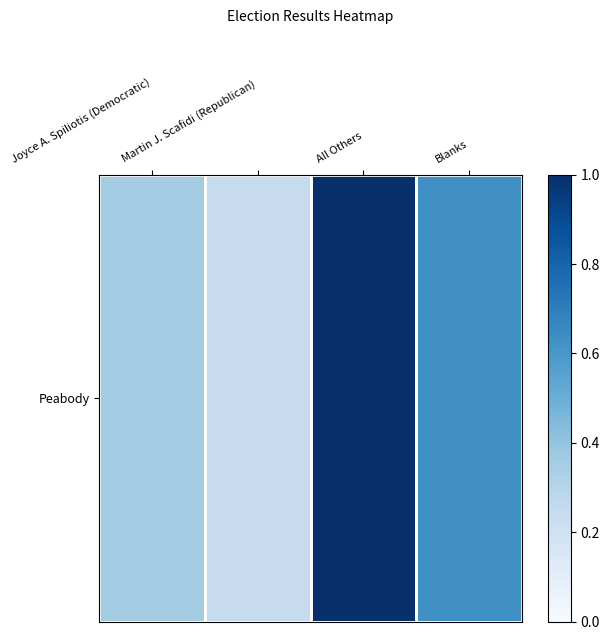

What value does the data have at Blanks?

0.6